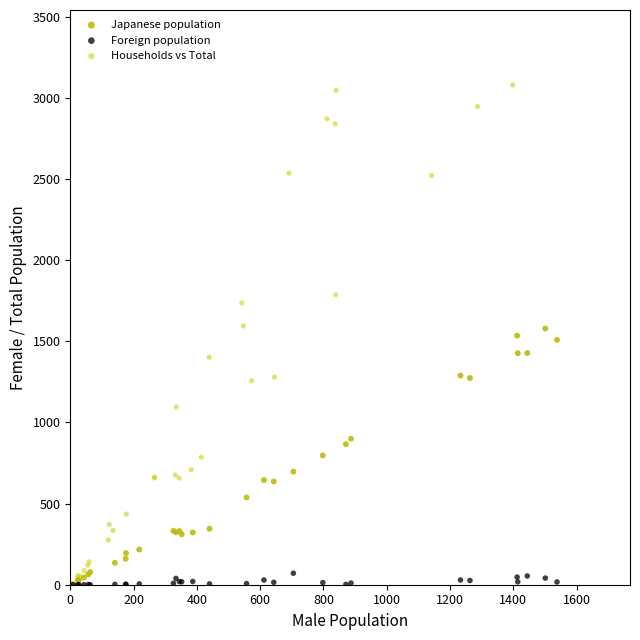

Which series contains the highest Y value?

Households vs Total